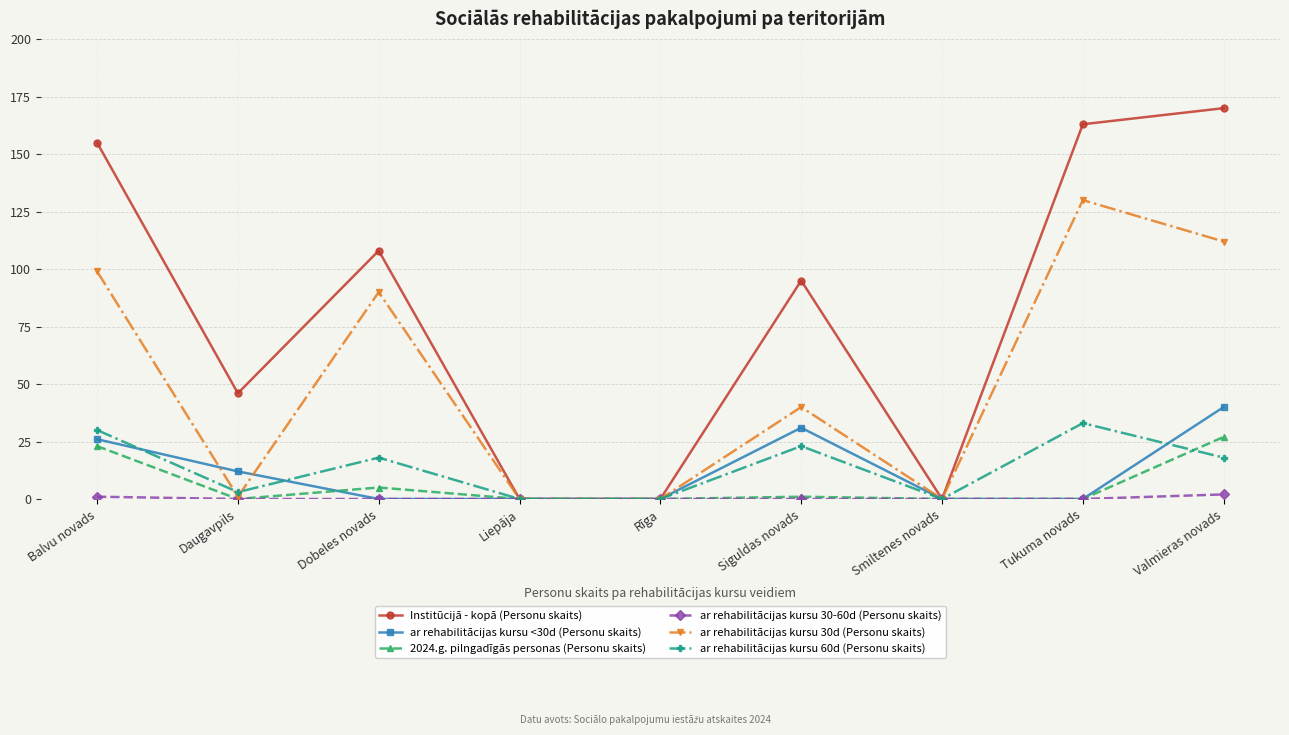

Reading left to right, what are all the values shown in this chart?

Institūcijā - kopā (Personu skaits): Balvu novads=155	Daugavpils=46	Dobeles novads=108	Liepāja=0	Rīga=0	Siguldas novads=95	Smiltenes novads=0	Tukuma novads=163	Valmieras novads=170
ar rehabilitācijas kursu <30d (Personu skaits): Balvu novads=26	Daugavpils=12	Dobeles novads=0	Liepāja=0	Rīga=0	Siguldas novads=31	Smiltenes novads=0	Tukuma novads=0	Valmieras novads=40
2024.g. pilngadīgās personas (Personu skaits): Balvu novads=23	Daugavpils=0	Dobeles novads=5	Liepāja=0	Rīga=0	Siguldas novads=1	Smiltenes novads=0	Tukuma novads=0	Valmieras novads=27
ar rehabilitācijas kursu 30-60d (Personu skaits): Balvu novads=1	Daugavpils=0	Dobeles novads=0	Liepāja=0	Rīga=0	Siguldas novads=0	Smiltenes novads=0	Tukuma novads=0	Valmieras novads=2
ar rehabilitācijas kursu 30d (Personu skaits): Balvu novads=99	Daugavpils=1	Dobeles novads=90	Liepāja=0	Rīga=0	Siguldas novads=40	Smiltenes novads=0	Tukuma novads=130	Valmieras novads=112
ar rehabilitācijas kursu 60d (Personu skaits): Balvu novads=30	Daugavpils=3	Dobeles novads=18	Liepāja=0	Rīga=0	Siguldas novads=23	Smiltenes novads=0	Tukuma novads=33	Valmieras novads=18